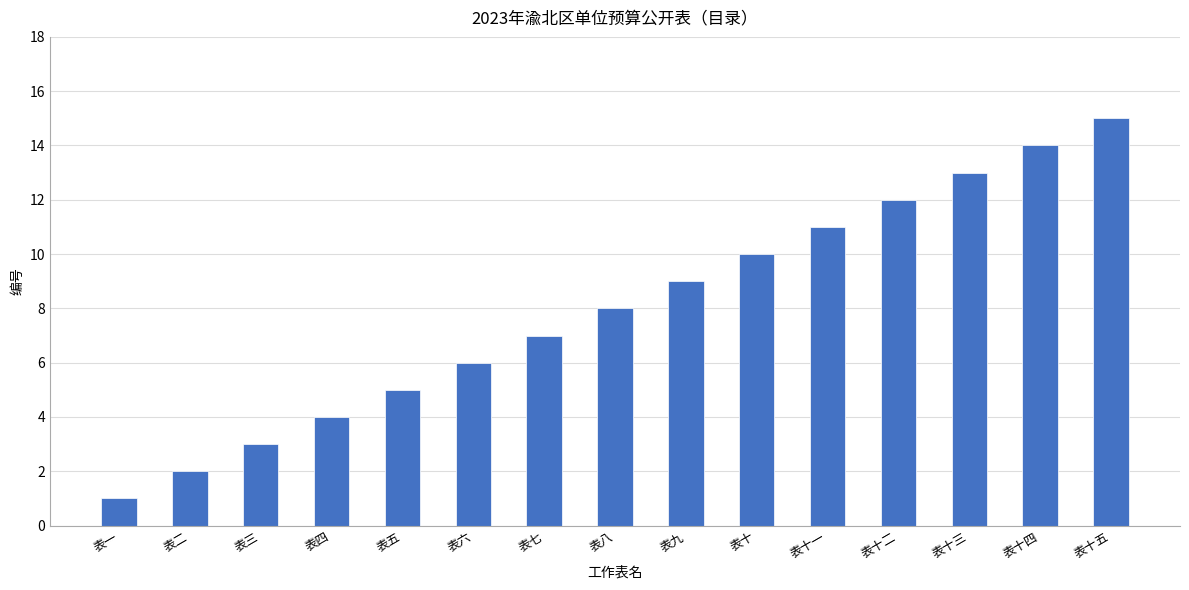

Reading right to left, extract all data points from this chart.

15	14	13	12	11	10	9	8	7	6	5	4	3	2	1